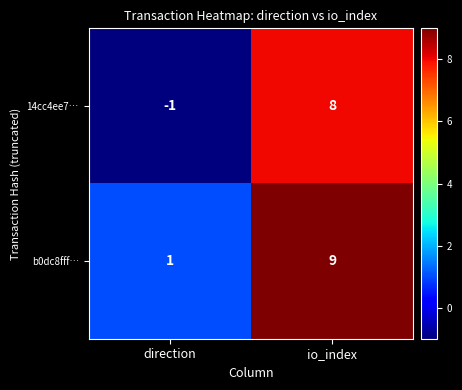

What value does the 14cc4ee7… series have at io_index?

8